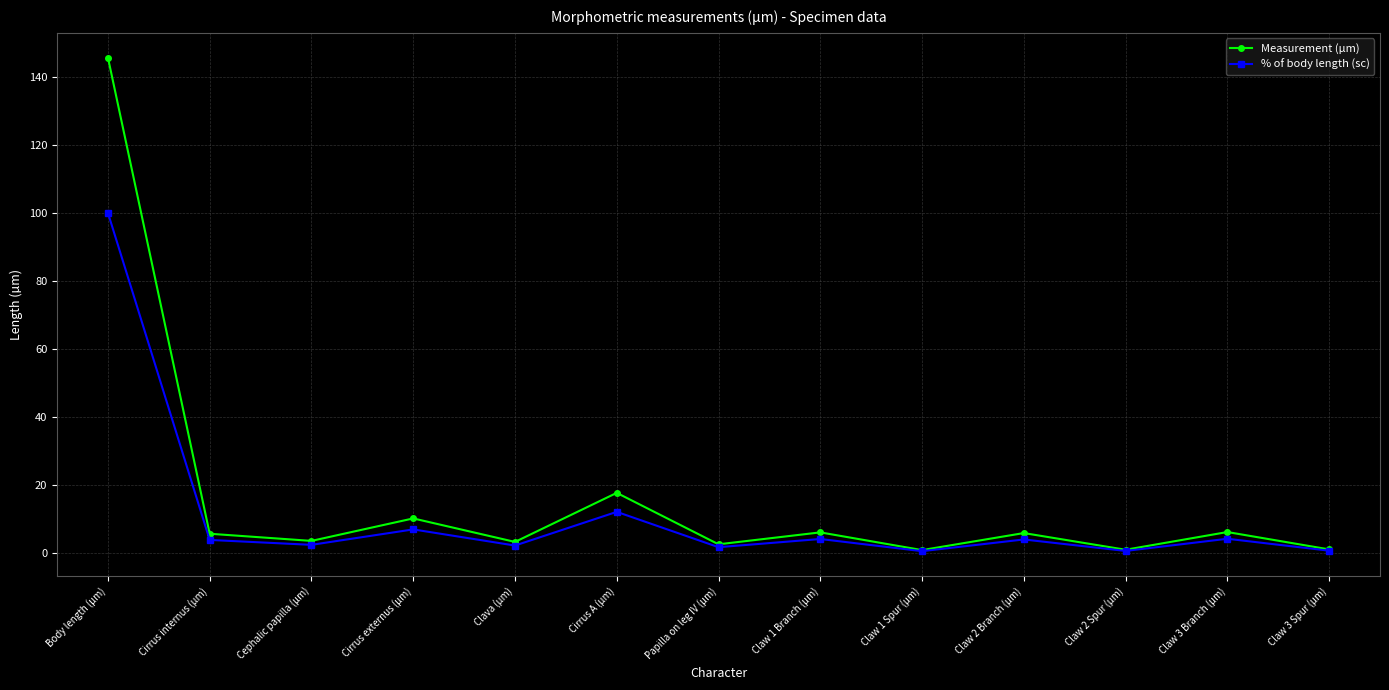

Is it true that % of body length (sc) equals 4.3 at Claw 3 Branch (µm)?

True